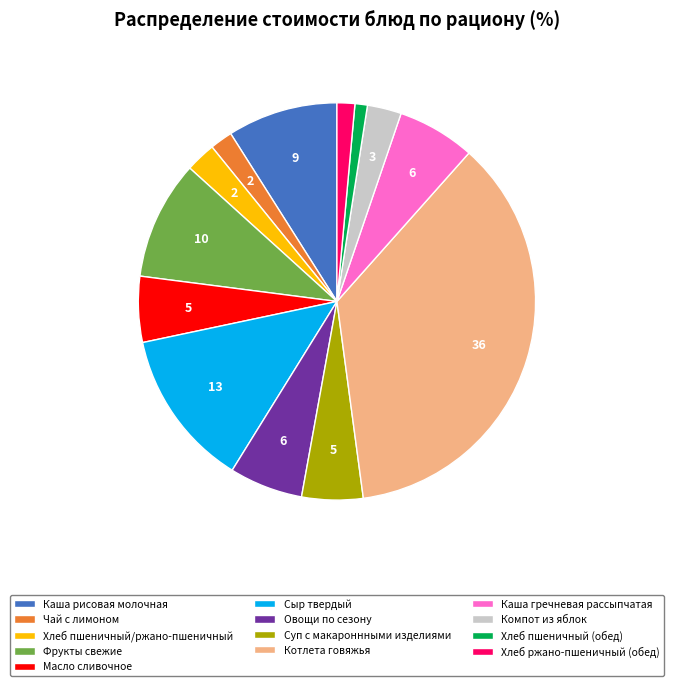

The Масло сливочное slice represents 5% of the pie. True or false?

True